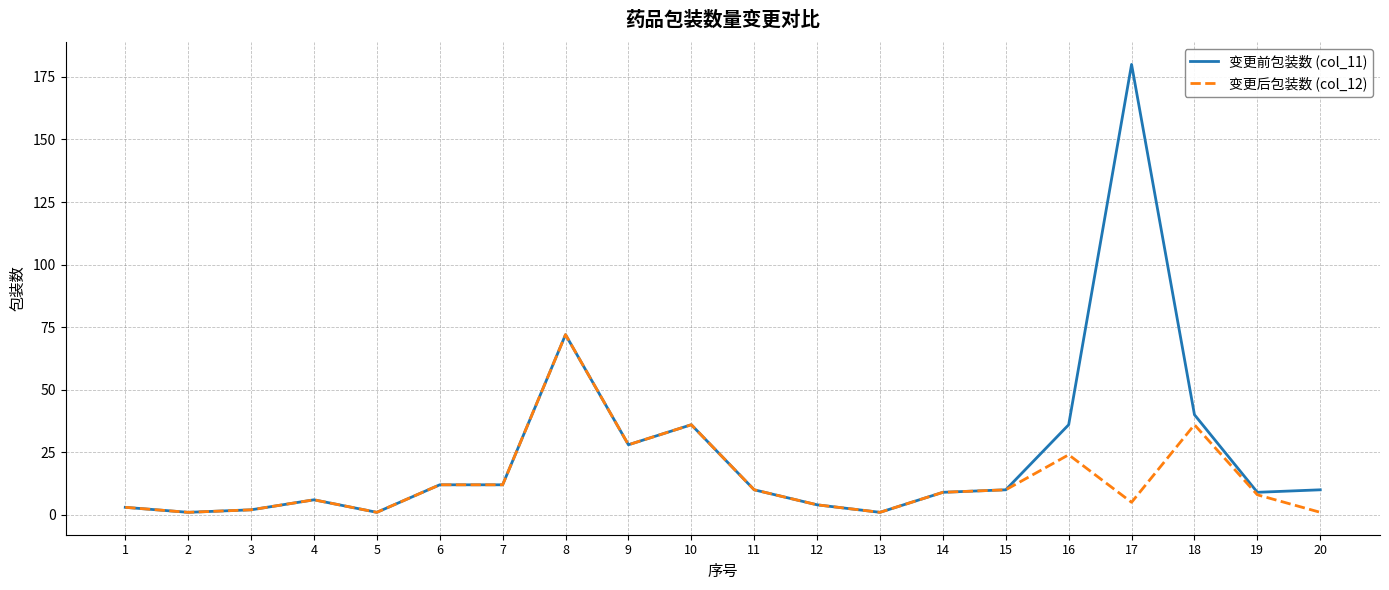

Is it true that 变更前包装数 (col_11) equals 12 at 6?

True